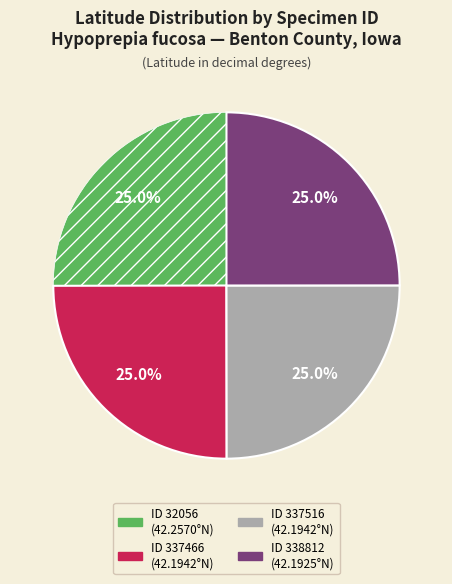

Is there a majority slice in this chart?

No